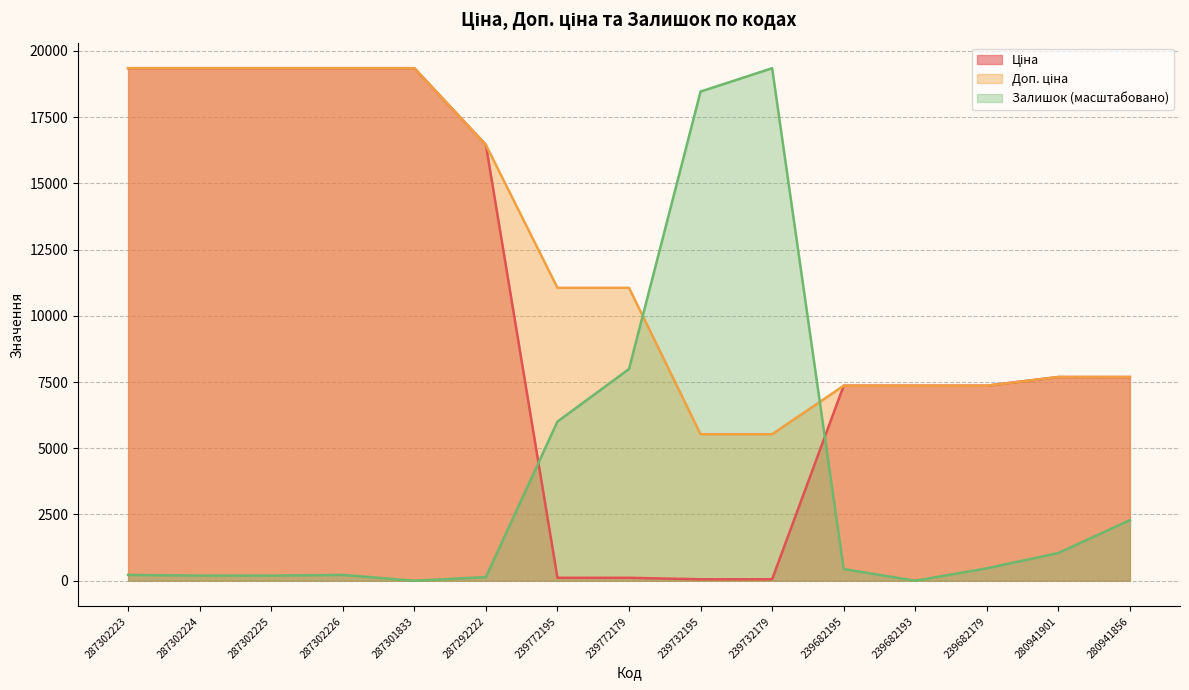

At how many categories does at least one series exceed 16486?

7